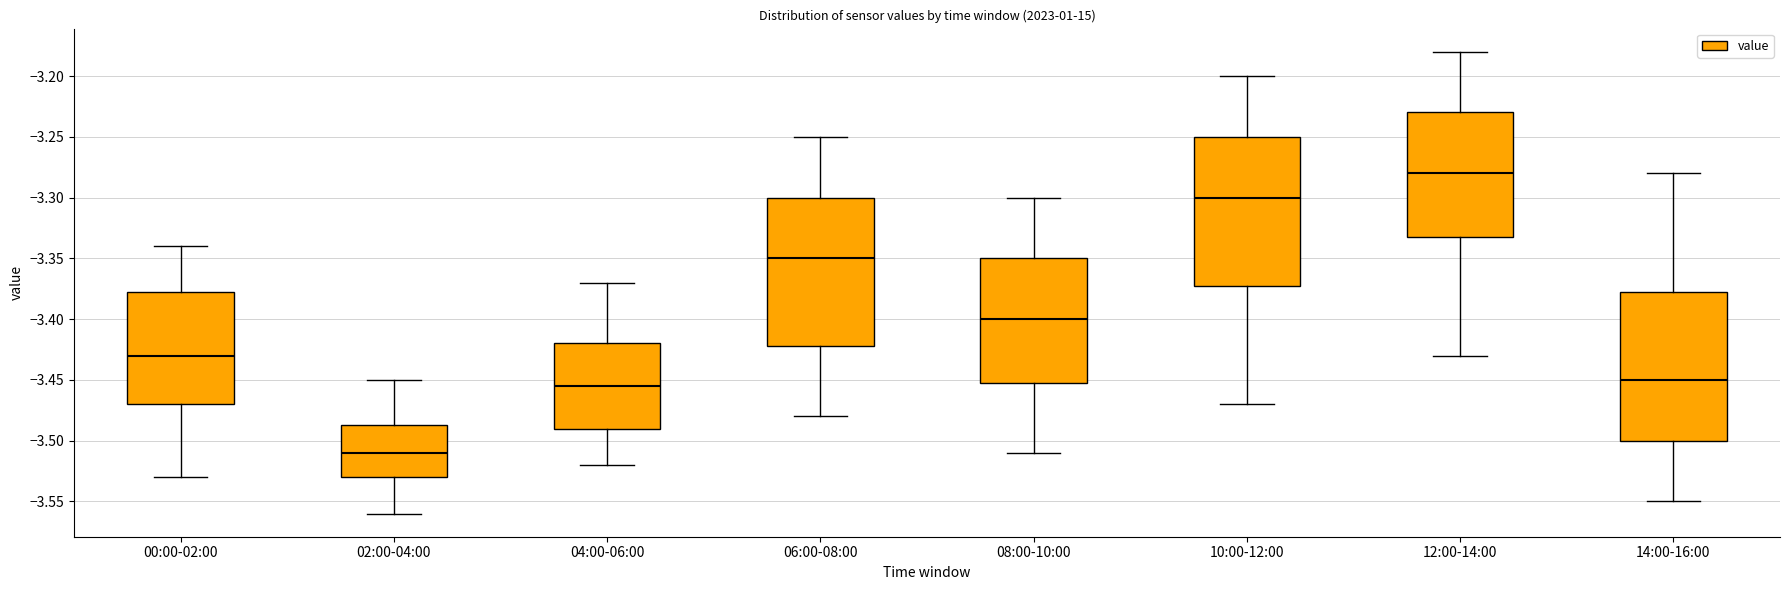

Reading left to right, transcribe this box plot: for each box, give where its median line is, the range the box spans, and where its two whiskers end, as read against the y-axis. The values are not printed on the chart, so give them approximately, as read against the axis.

00:00-02:00: median -3.430, box -3.470 to -3.375, whiskers -3.530 to -3.340
02:00-04:00: median -3.510, box -3.530 to -3.485, whiskers -3.560 to -3.450
04:00-06:00: median -3.455, box -3.490 to -3.420, whiskers -3.520 to -3.370
06:00-08:00: median -3.350, box -3.420 to -3.300, whiskers -3.480 to -3.250
08:00-10:00: median -3.400, box -3.450 to -3.350, whiskers -3.510 to -3.300
10:00-12:00: median -3.300, box -3.370 to -3.250, whiskers -3.470 to -3.200
12:00-14:00: median -3.280, box -3.330 to -3.230, whiskers -3.430 to -3.180
14:00-16:00: median -3.450, box -3.500 to -3.375, whiskers -3.550 to -3.280